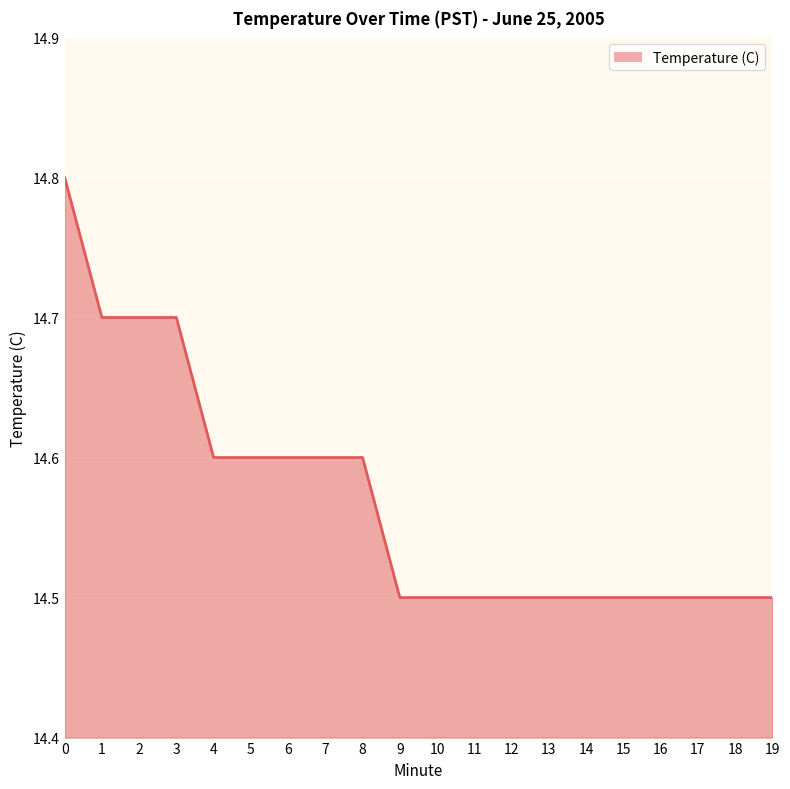

True or false: the data shows 14.6 at 7.

True